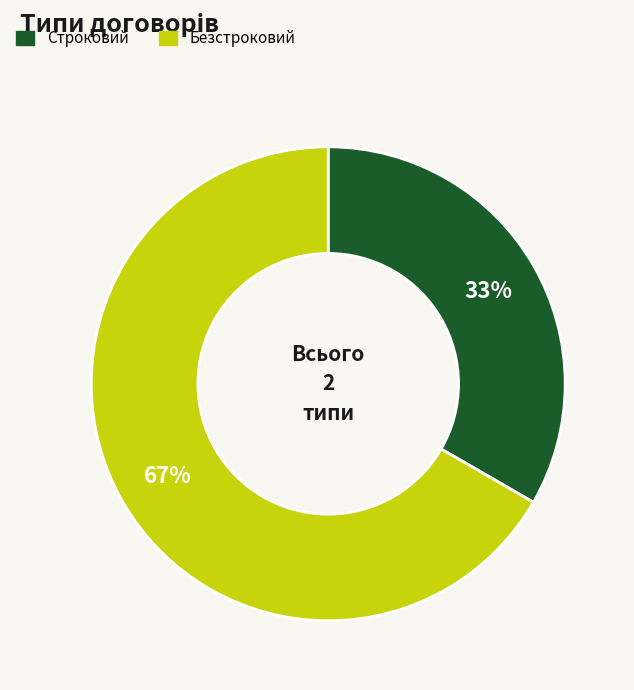

Which category has the smallest portion of the pie?

Строковий